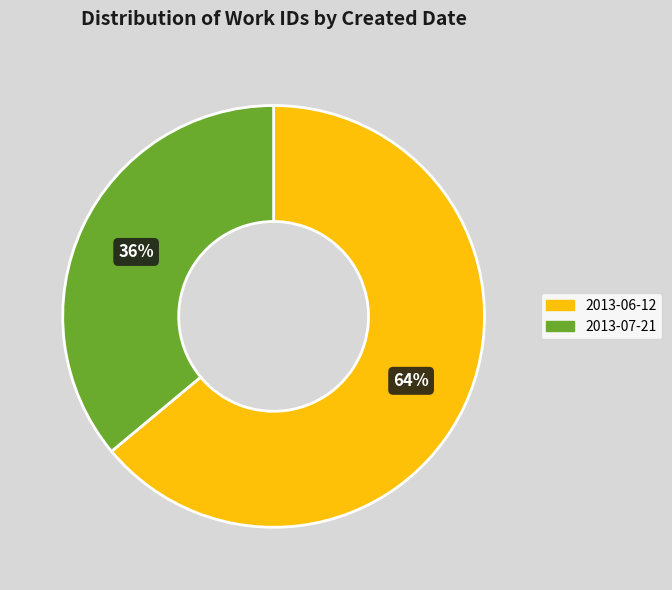

What is the ratio of the value at 2013-07-21 to the value at 2013-06-12?

0.6